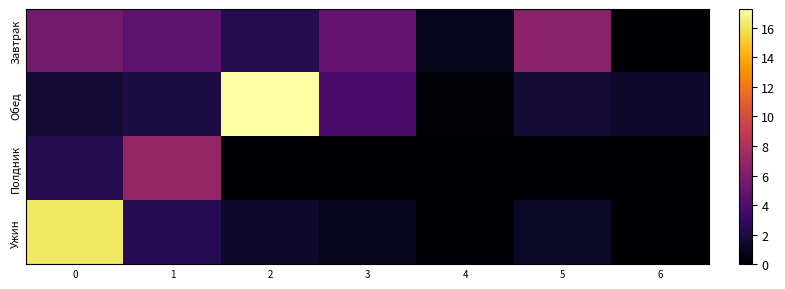

Which series has the largest total across all categories?

Обед